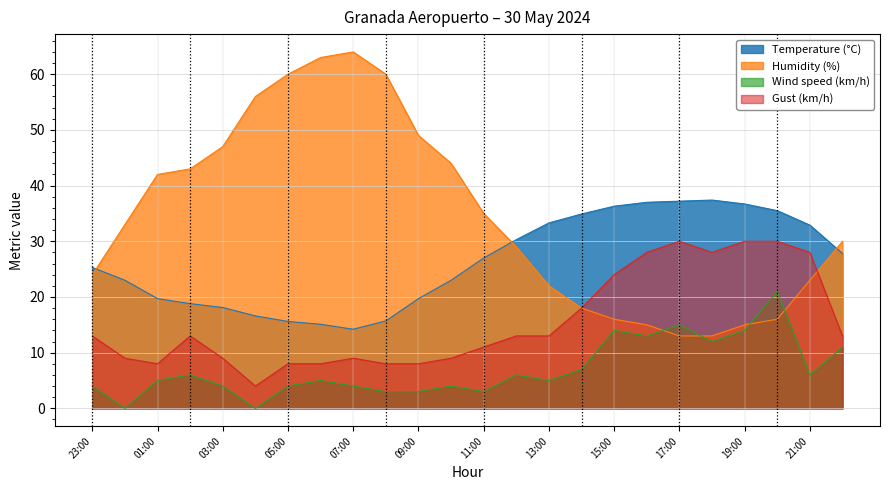

The Gust (km/h) series shows 11.2 at 30/05 06:00. True or false?

False